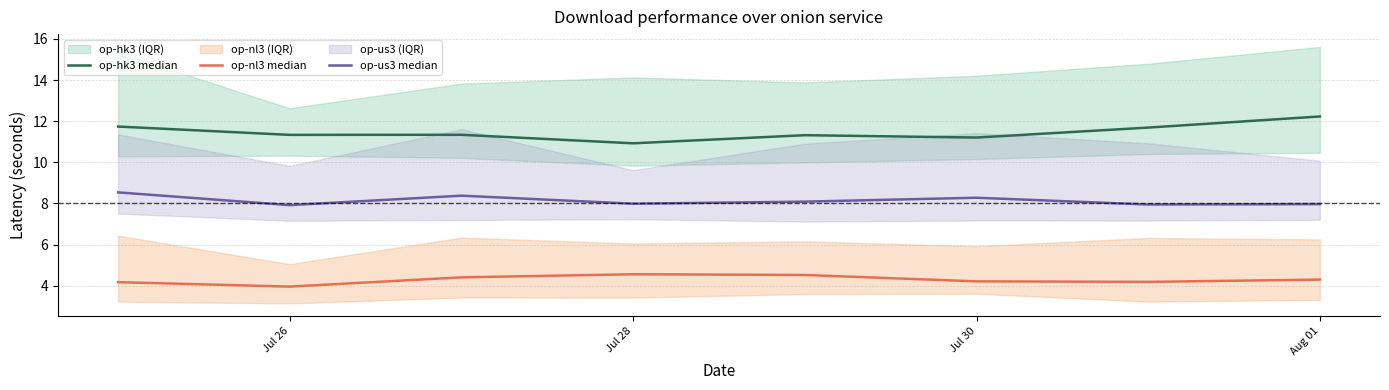

Which category has the lowest value in the op-hk3 median series?

Jul 28